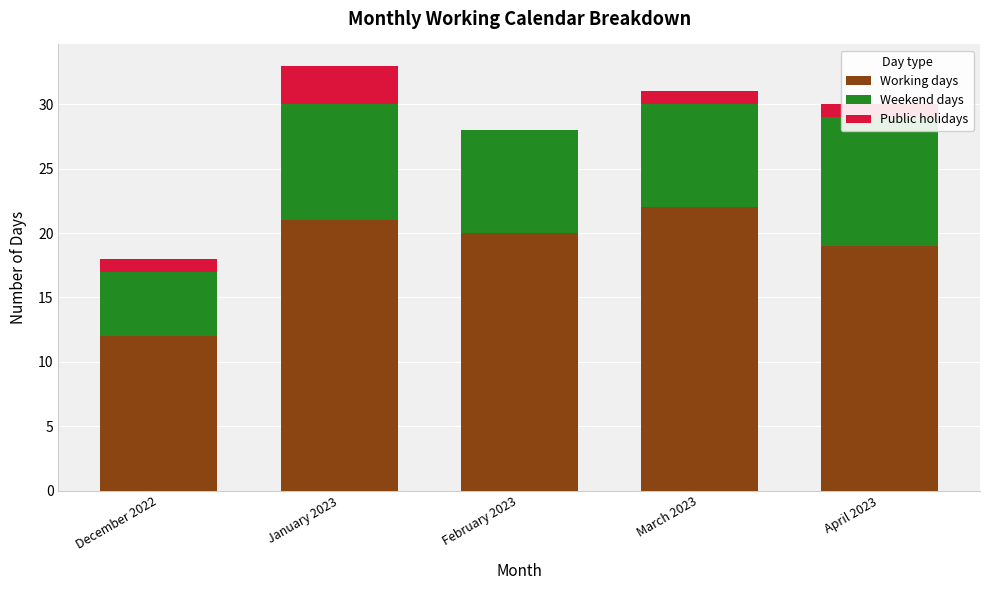

Which series has the largest total across all categories?

Working days